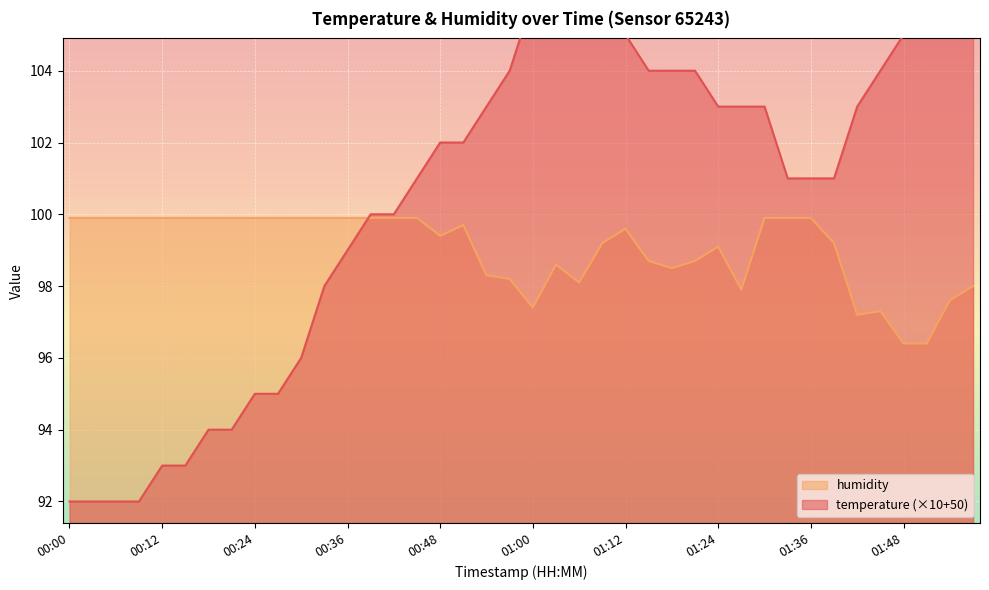

Reading left to right, transcribe all the data shown in this chart.

temperature: 00:00=92.0	00:03=92.0	00:06=92.0	00:09=92.0	00:12=93.0	00:15=93.0	00:18=94.0	00:21=94.0	00:24=95.0	00:27=95.0	00:30=96.0	00:33=98.0	00:36=99.0	00:39=100.0	00:42=100.0	00:45=101.0	00:48=102.0	00:51=102.0	00:54=103.0	00:57=104.0	01:00=106.0	01:03=107.0	01:06=107.0	01:09=107.0	01:12=105.0	01:15=104.0	01:18=104.0	01:21=104.0	01:24=103.0	01:27=103.0	01:30=103.0	01:33=101.0	01:36=101.0	01:39=101.0	01:42=103.0	01:45=104.0	01:48=105.0	01:51=105.0	01:54=105.0	01:57=105.0
humidity: 00:00=99.9	00:03=99.9	00:06=99.9	00:09=99.9	00:12=99.9	00:15=99.9	00:18=99.9	00:21=99.9	00:24=99.9	00:27=99.9	00:30=99.9	00:33=99.9	00:36=99.9	00:39=99.9	00:42=99.9	00:45=99.9	00:48=99.4	00:51=99.7	00:54=98.3	00:57=98.2	01:00=97.4	01:03=98.6	01:06=98.1	01:09=99.2	01:12=99.6	01:15=98.7	01:18=98.5	01:21=98.7	01:24=99.1	01:27=97.9	01:30=99.9	01:33=99.9	01:36=99.9	01:39=99.2	01:42=97.2	01:45=97.3	01:48=96.4	01:51=96.4	01:54=97.6	01:57=98.0